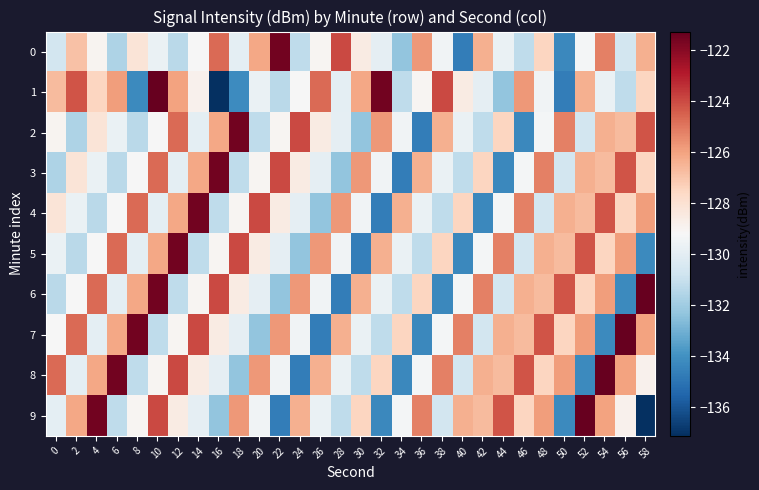

Which series has the widest spread of values?

1